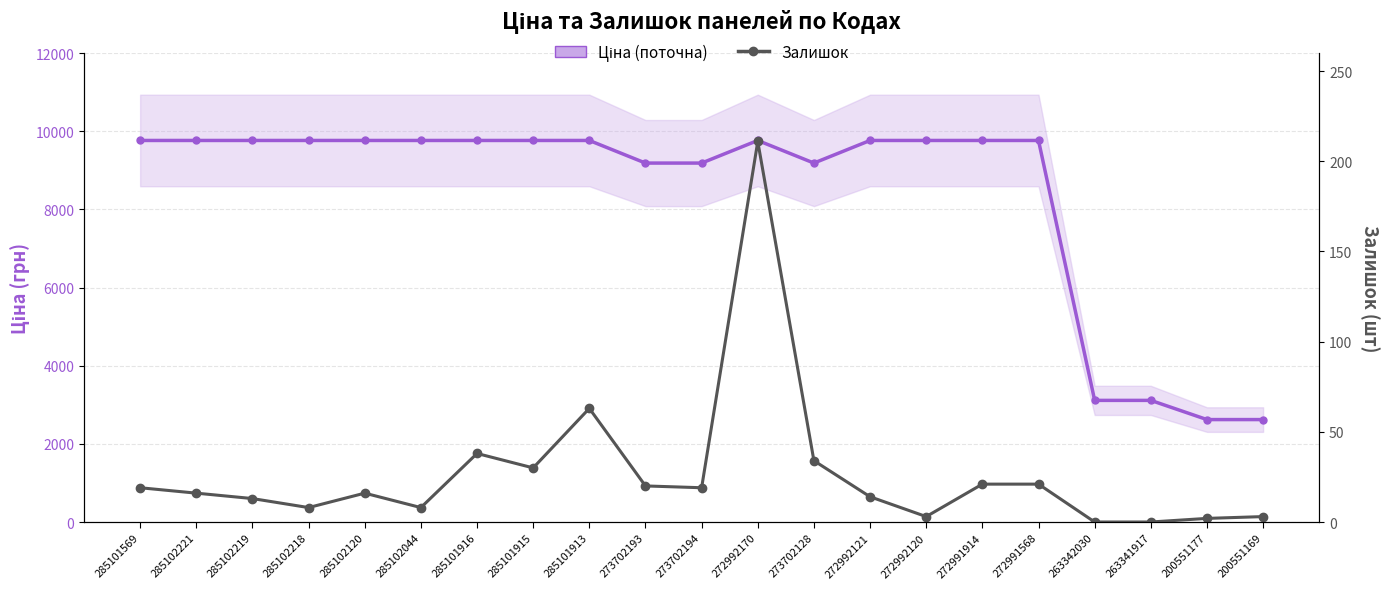

How many interior local peaks does the Залишок series have?

4